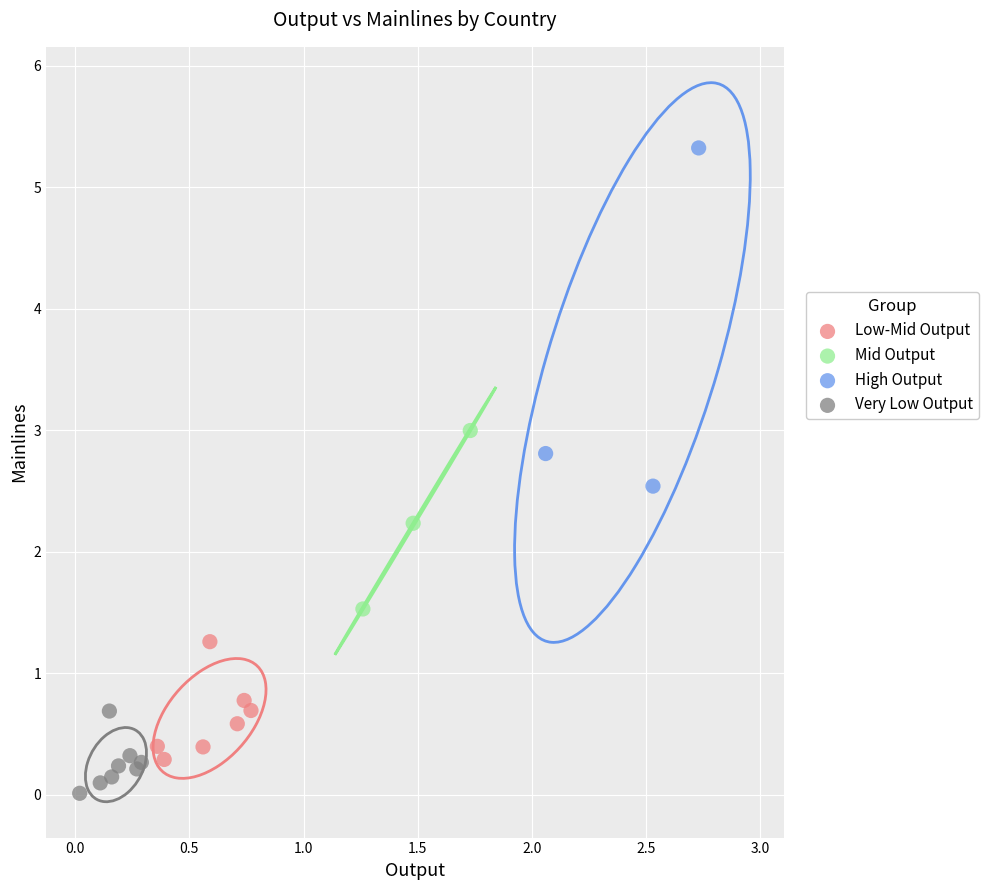

Which series contains the highest Y value?

High Output